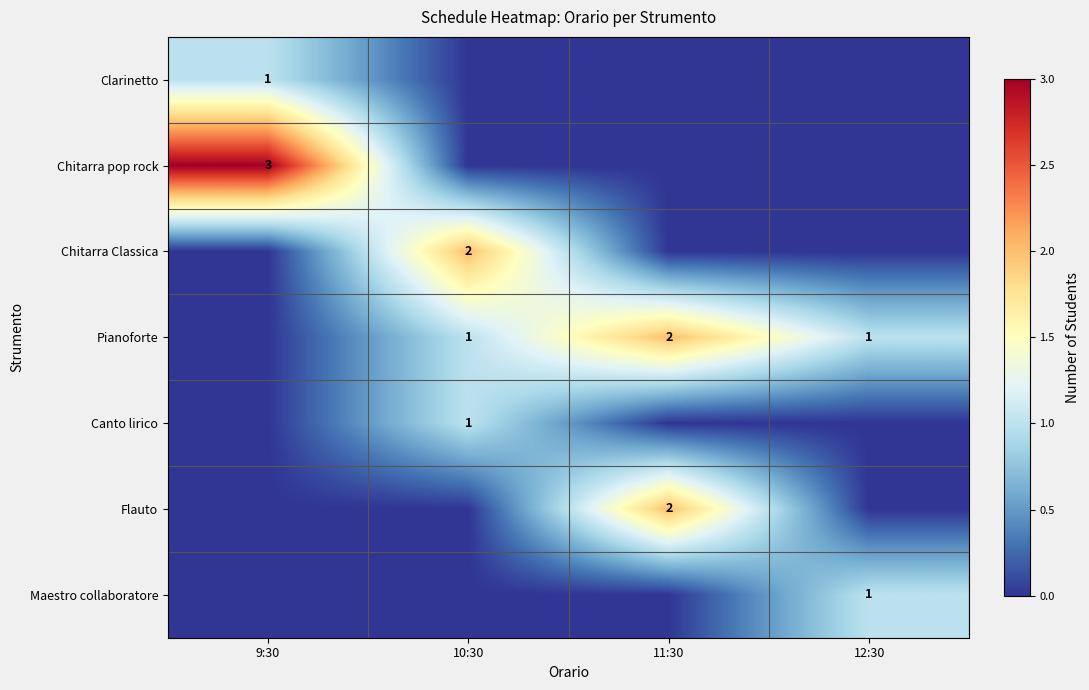

The value of Pianoforte at 12:30 is 1. True or false?

True